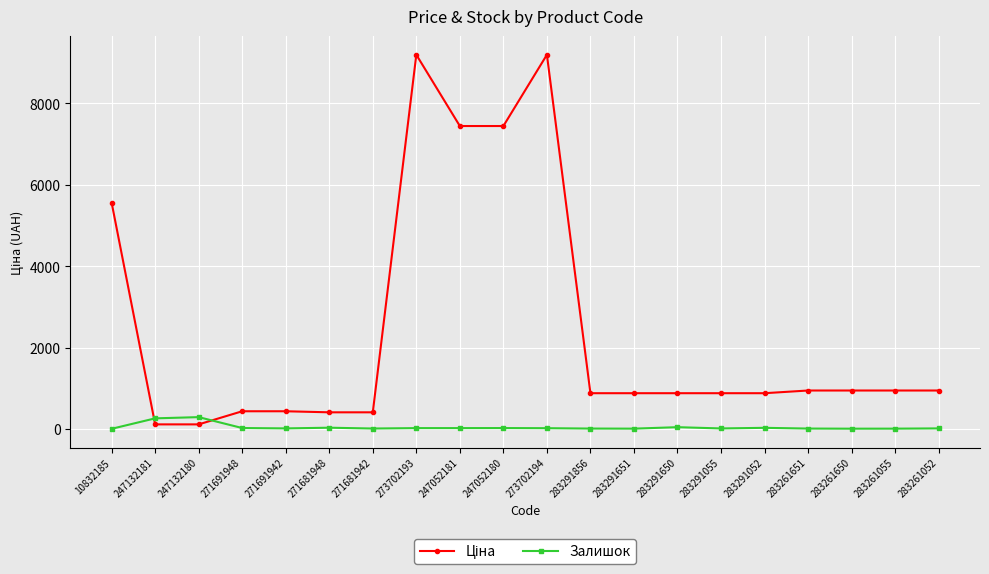

What is the average value of the Залишок series?

42.0